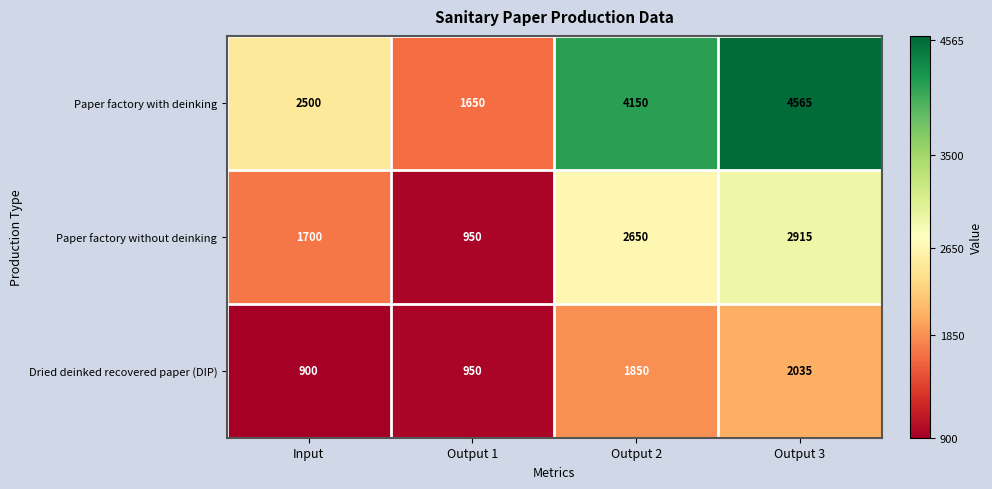

What is the greatest value displayed?

4565